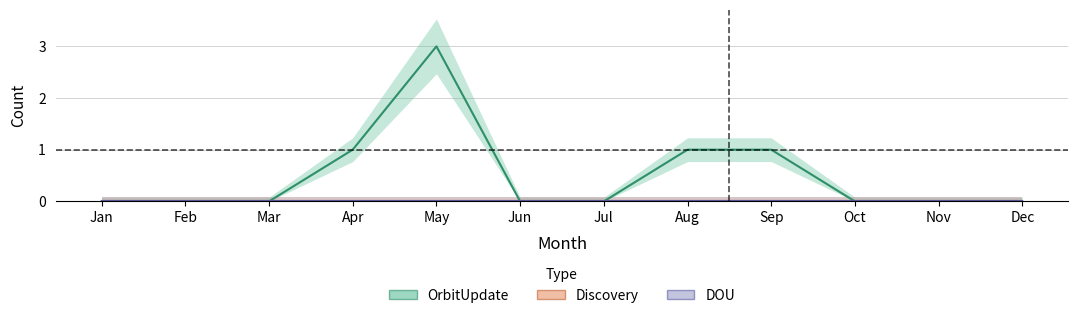

True or false: Discovery and OrbitUpdate intersect in this chart.

False